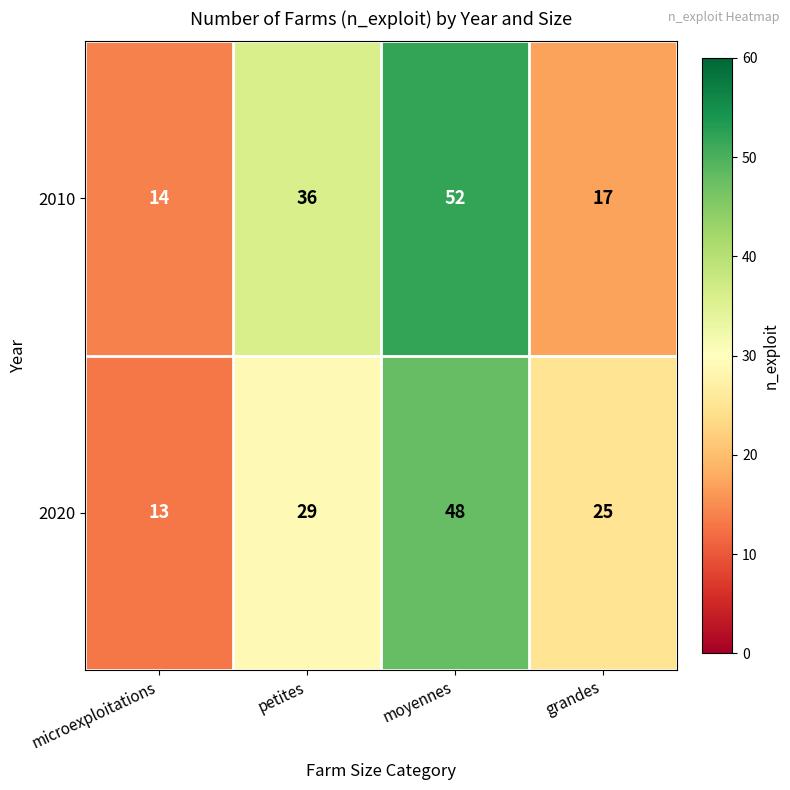

Read the 2010 value at microexploitations, to the nearest 5.

15